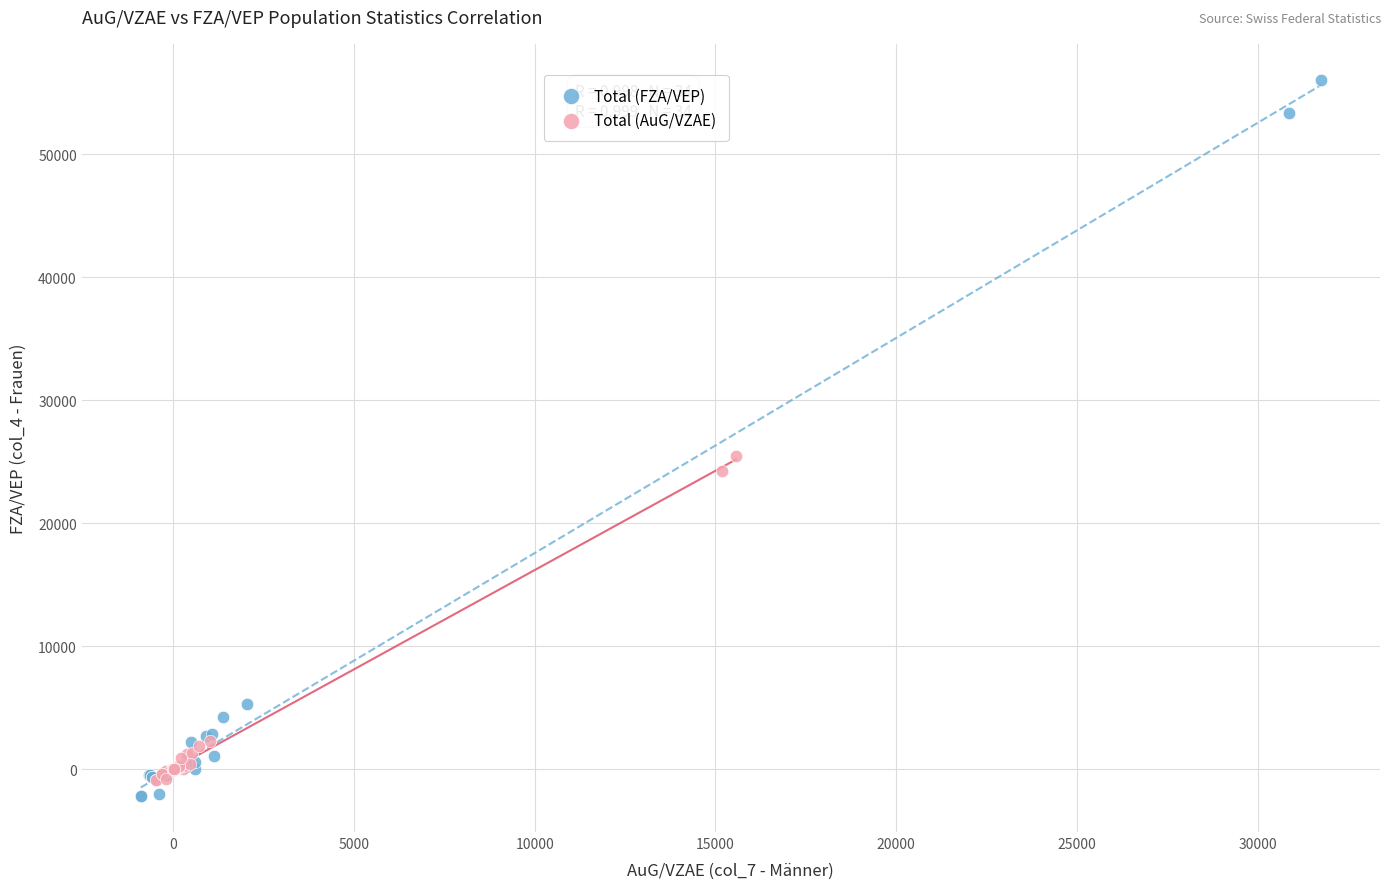

Which series has the largest Y range (max minus min)?

Total (FZA/VEP)